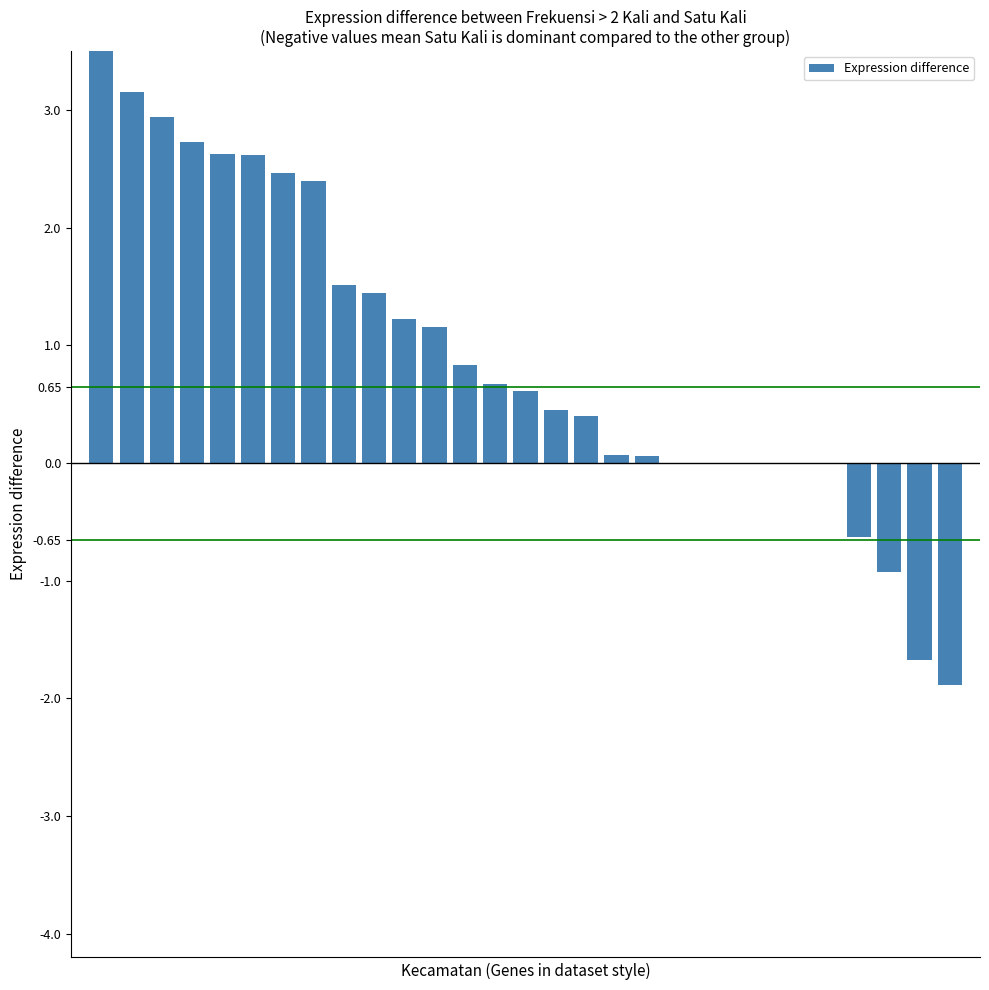

What is the approximate value at 26?

-0.9